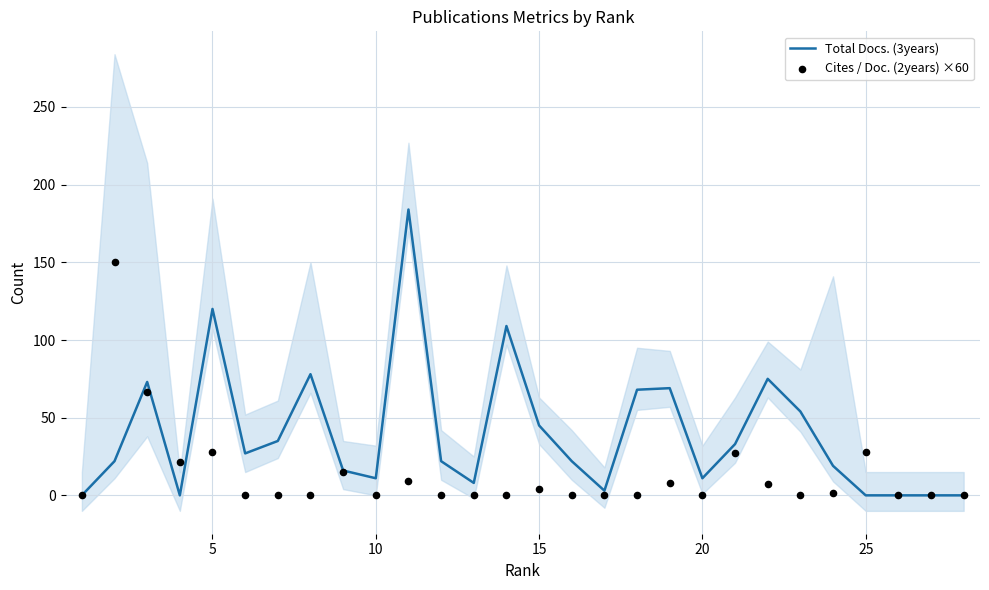

True or false: Total Docs. (3years) has a value of 45 at 15.

True